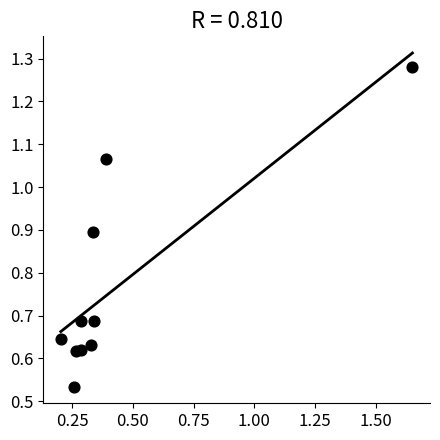

What is the range of X values (max minus min)?

1.4